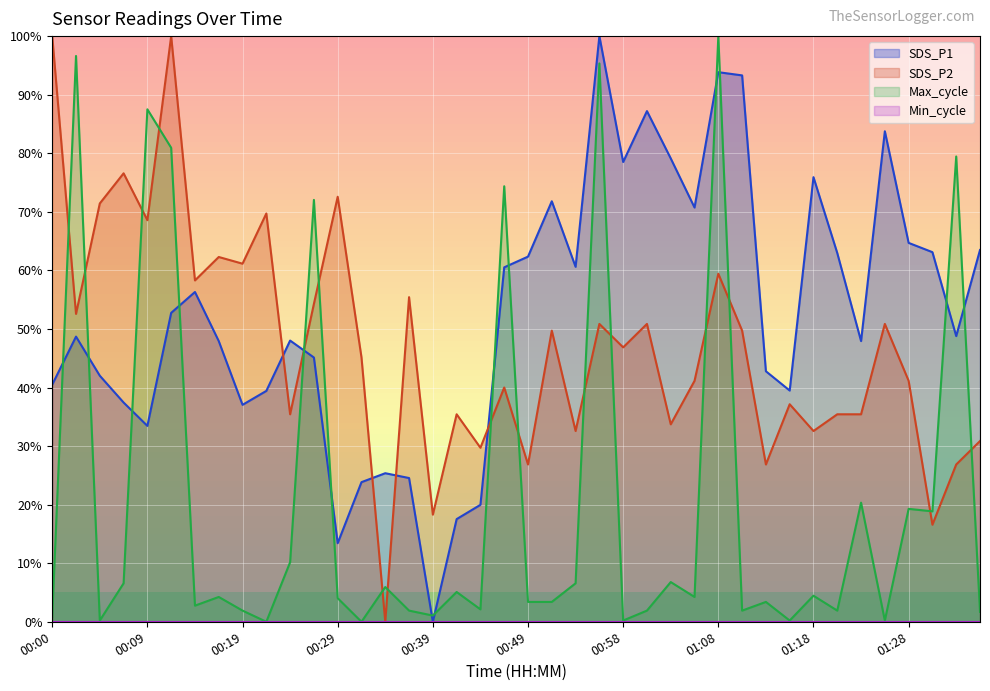

At which label does Max_cycle reach its peak?

01:08